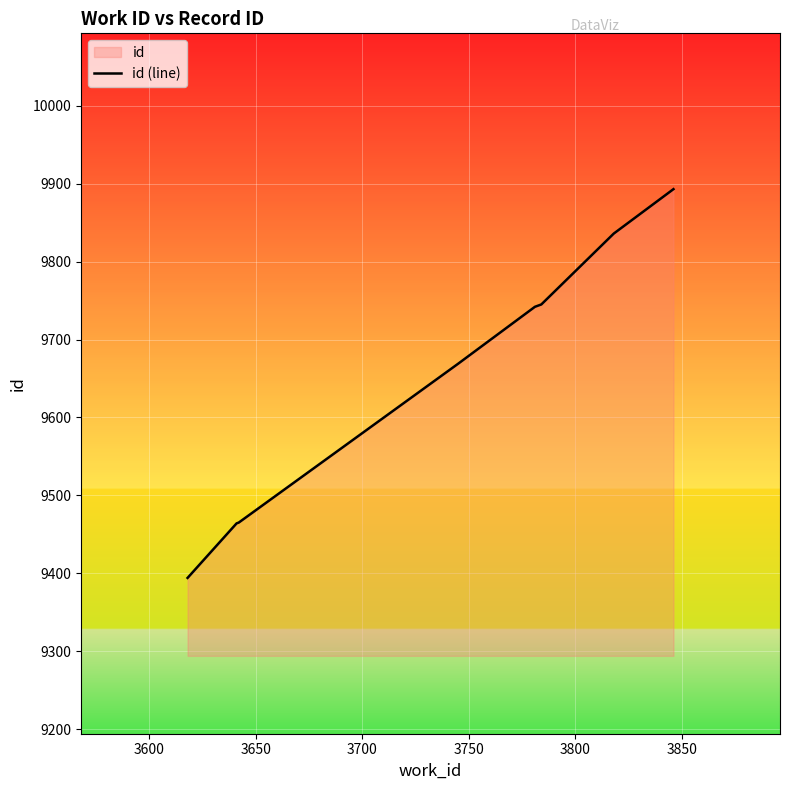

How many lines are shown in the chart?

1